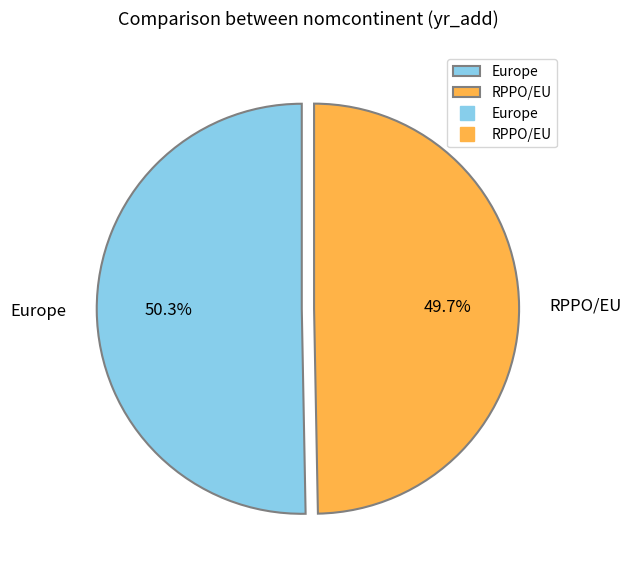

Which slice is the largest?

Europe